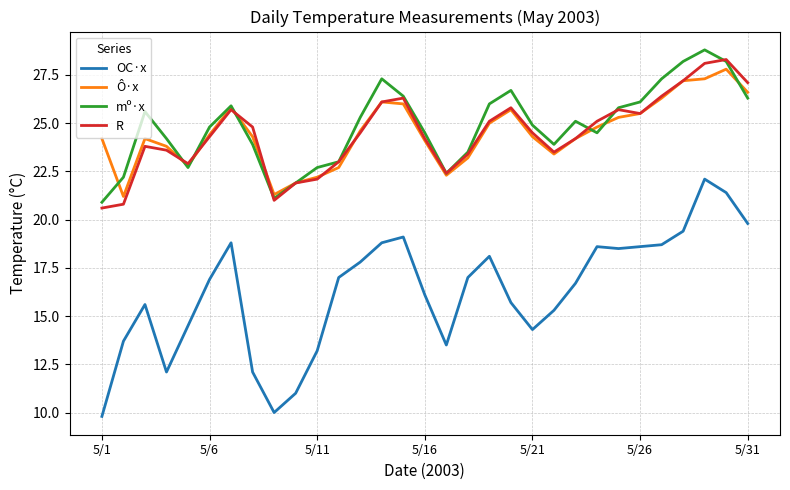

How many values in the OC·x series are below 16?

13